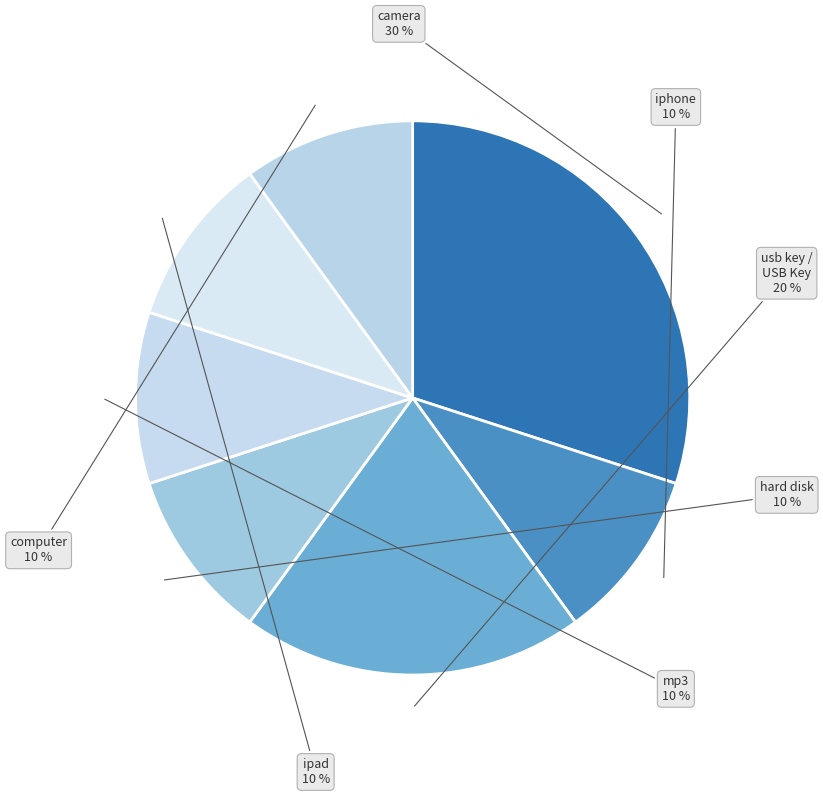

Count the number of slices in the pie.

7